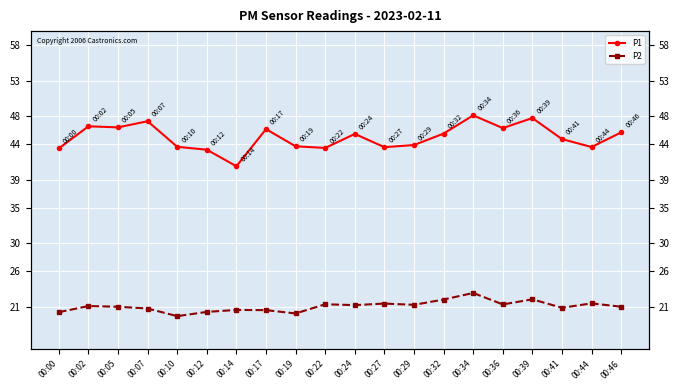

Where is P2 nearest to the value 21?

00:05